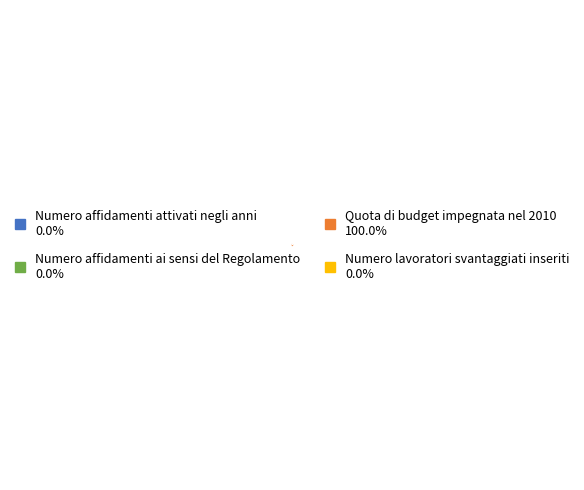

Does Quota di budget impegnata nel 2010 account for over 50% of the chart?

Yes